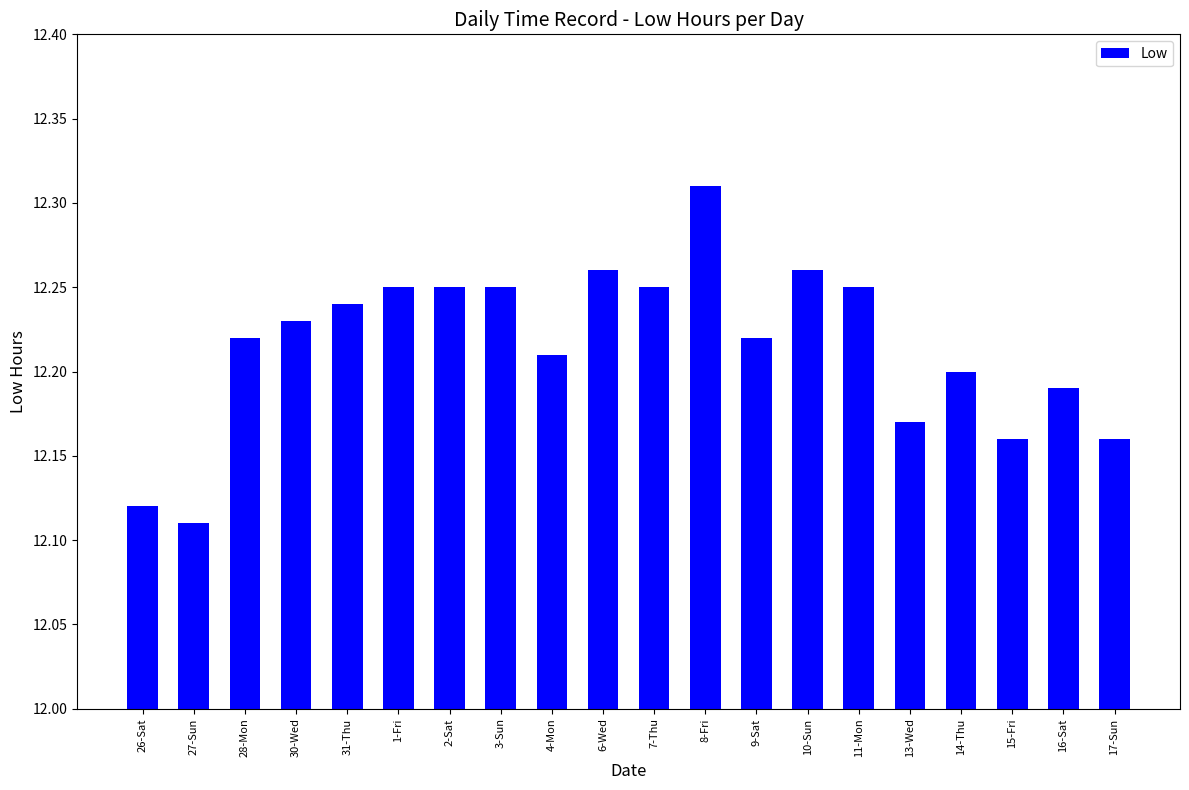

At which label is the value closest to 12?

27-Sun